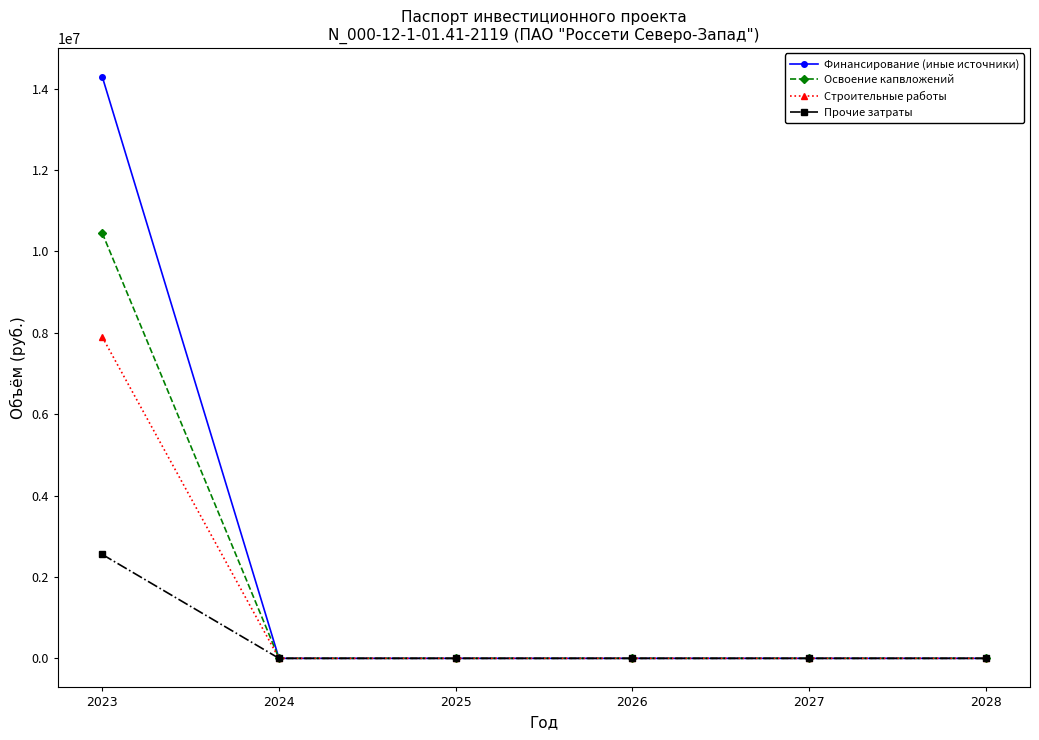

Is this an area chart (filled region under the line)?

No